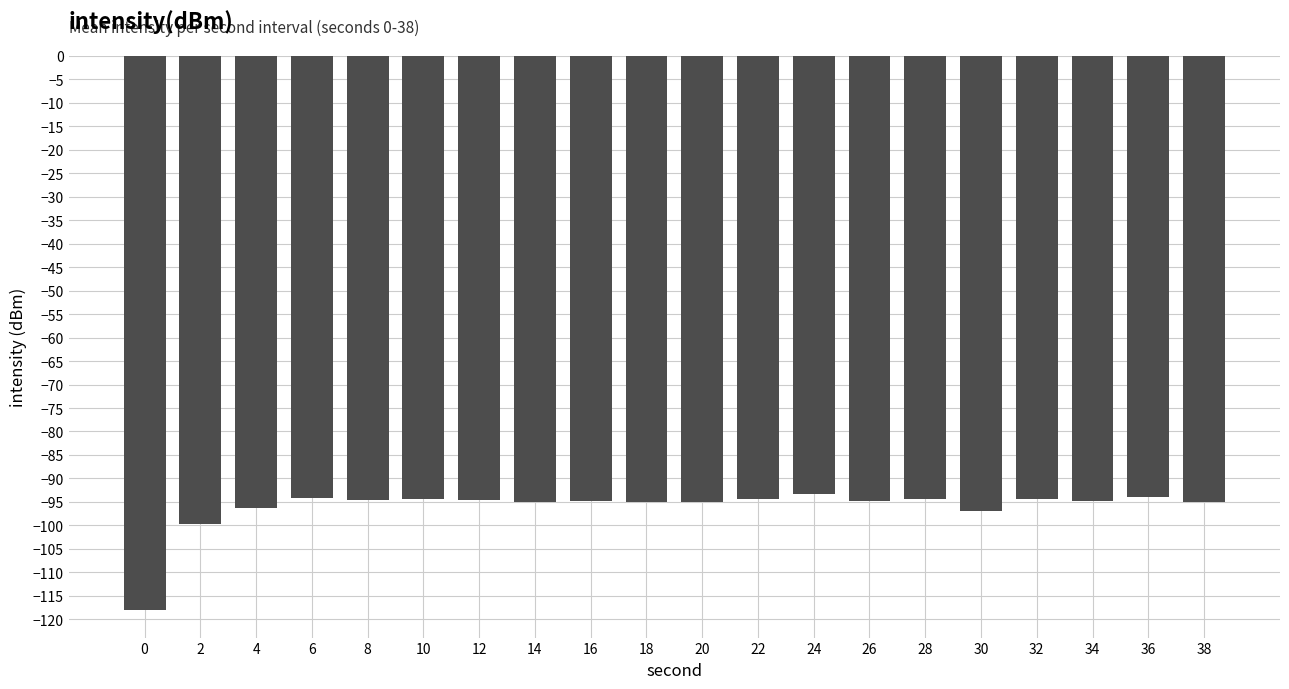

At which label is the value closest to -105?

2